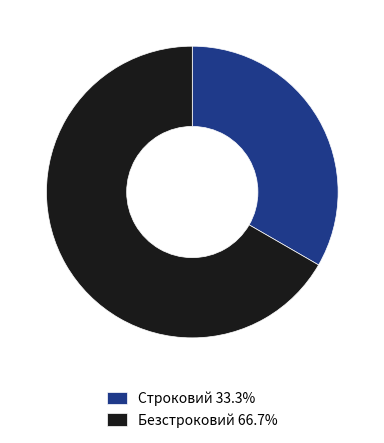

Which category accounts for the majority?

Безстроковий